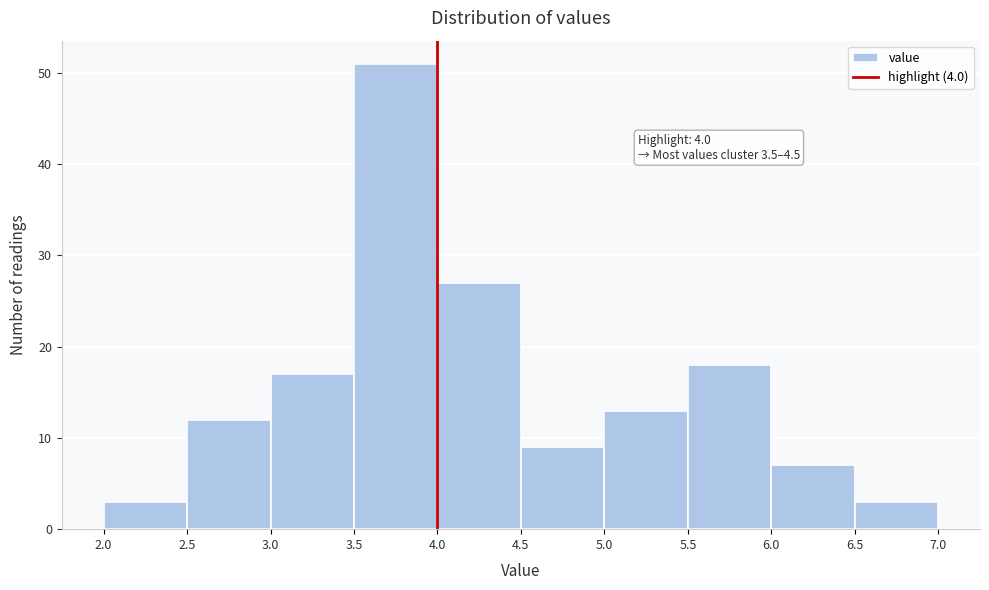

Which range on the x-axis has the tallest bar?

3.5 to 4.0